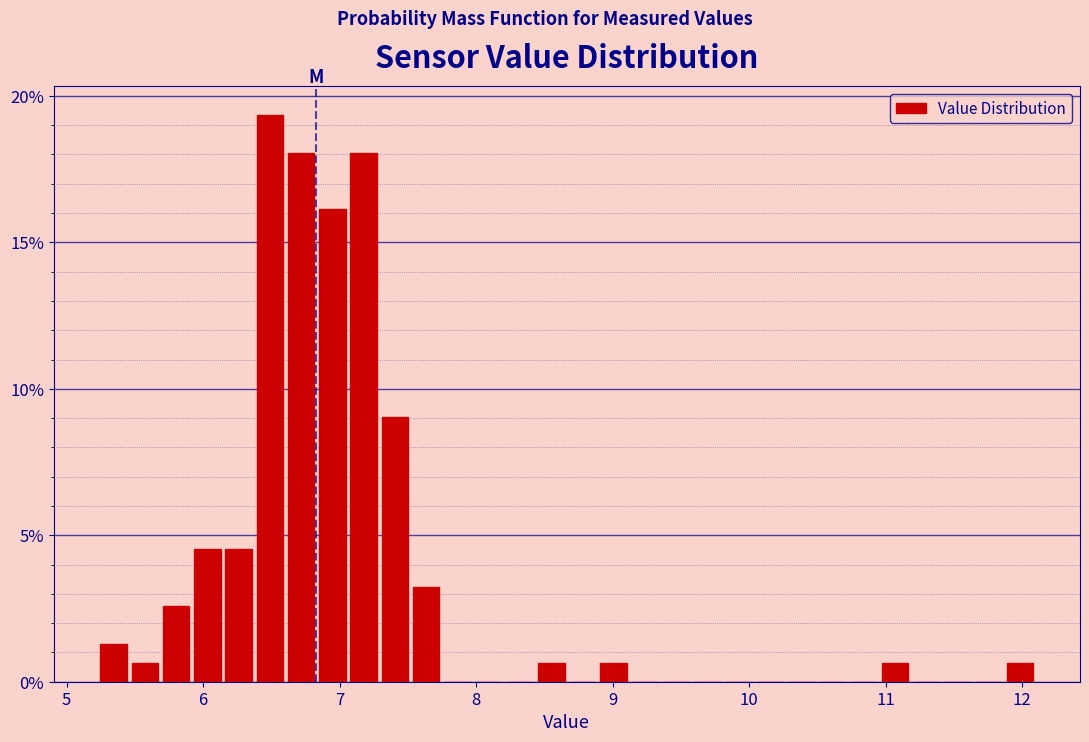

Read against the x-axis, roughly where is the centre of the tallest bar?

6.5